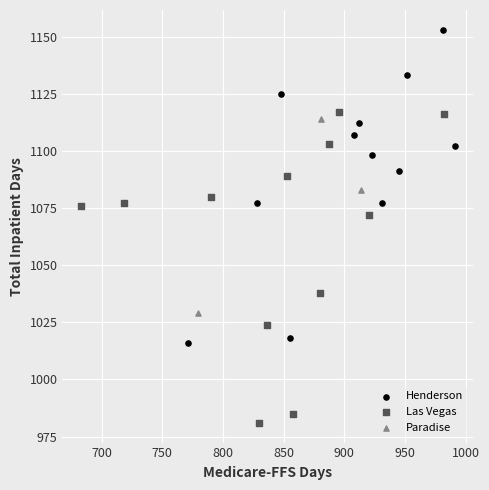

Which series contains the highest Y value?

Henderson